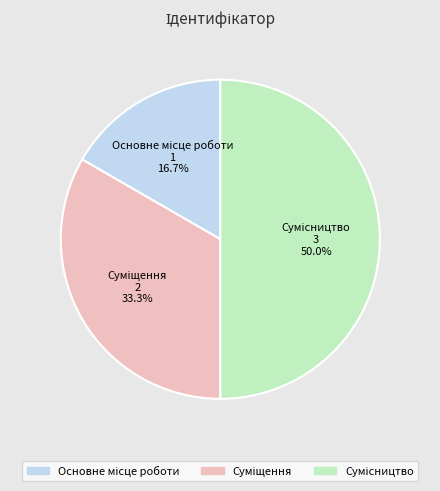

Which has a higher value, Сумісництво or Основне місце роботи?

Сумісництво